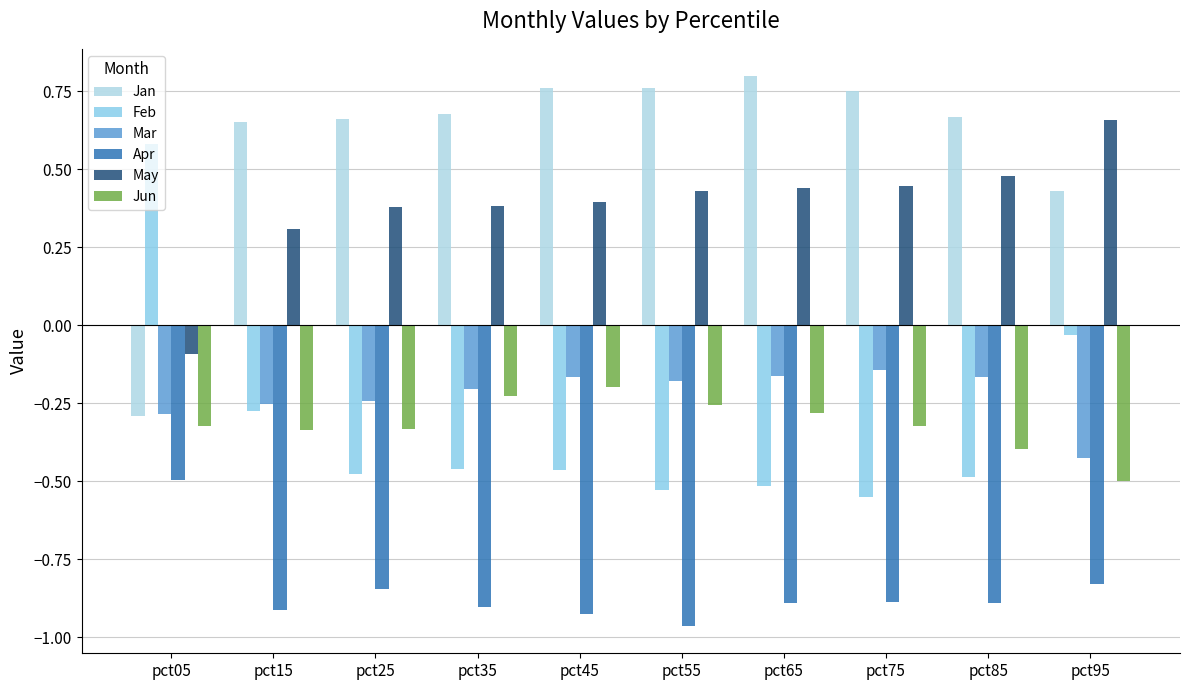

What is the sum of the Mar values at pct05 and pct65?

-0.4